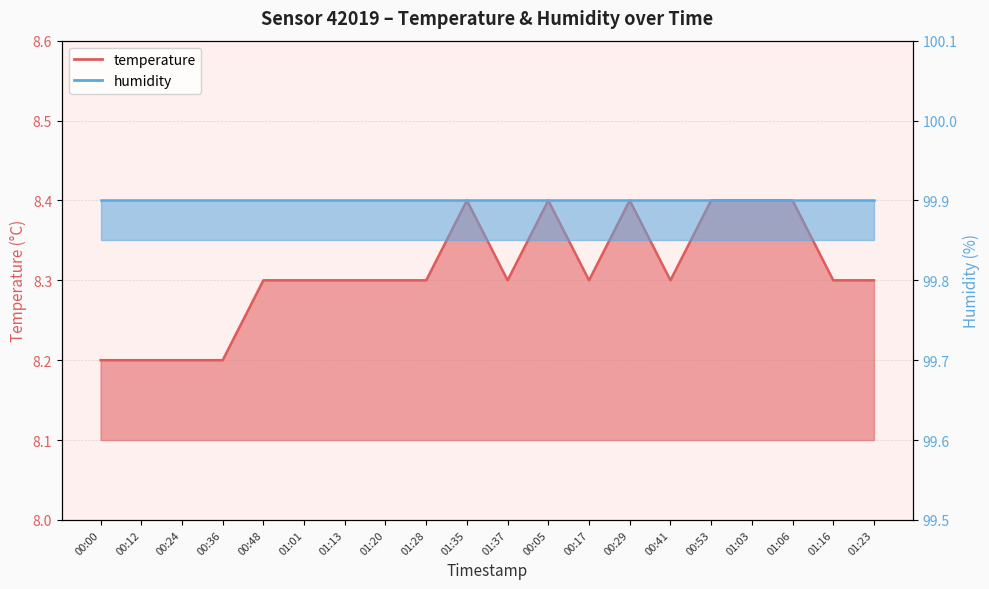

What is the change in value from 01:06 to 01:23?

-0.1